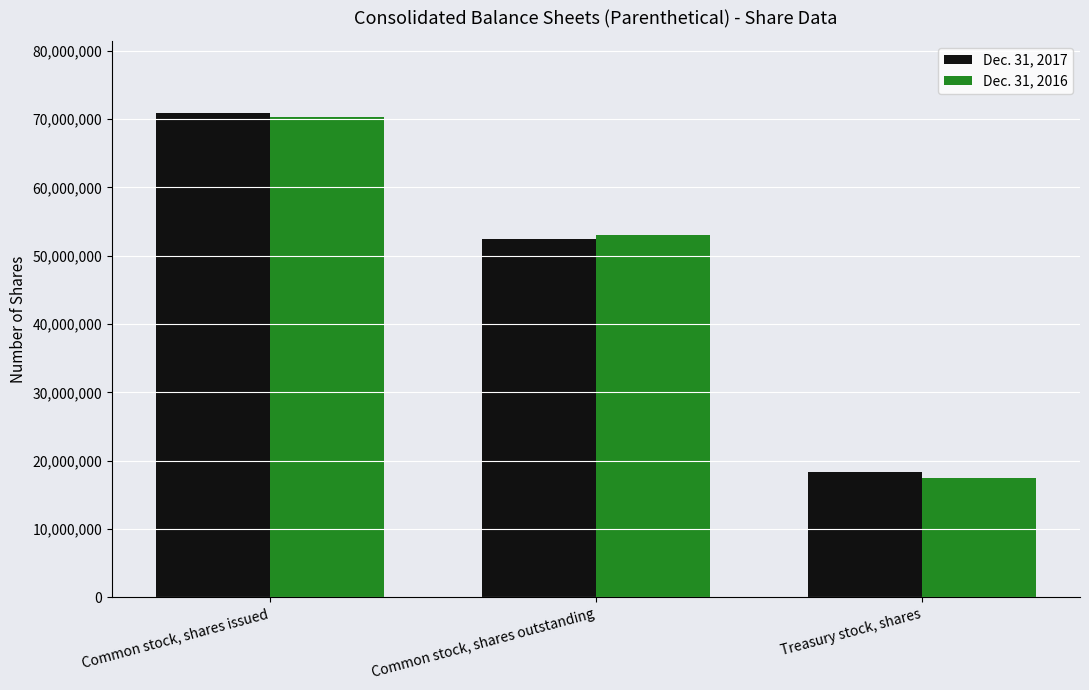

Which category has the lowest value in the Dec. 31, 2017 series?

Treasury stock, shares